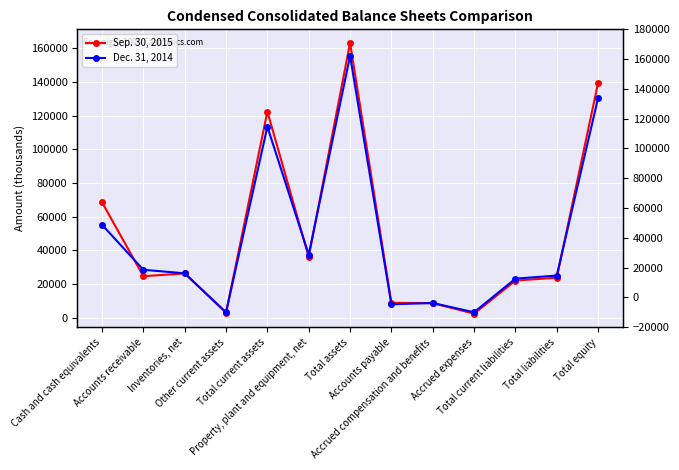

Where do Sep. 30, 2015 and Dec. 31, 2014 first cross each other?

Cash and cash equivalents and Accounts receivable